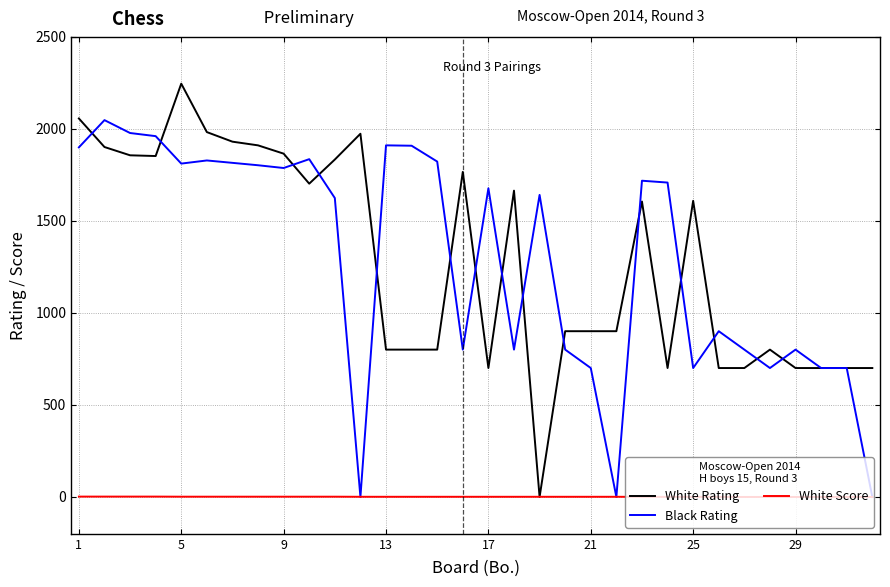

What is the greatest value displayed?

2244.0